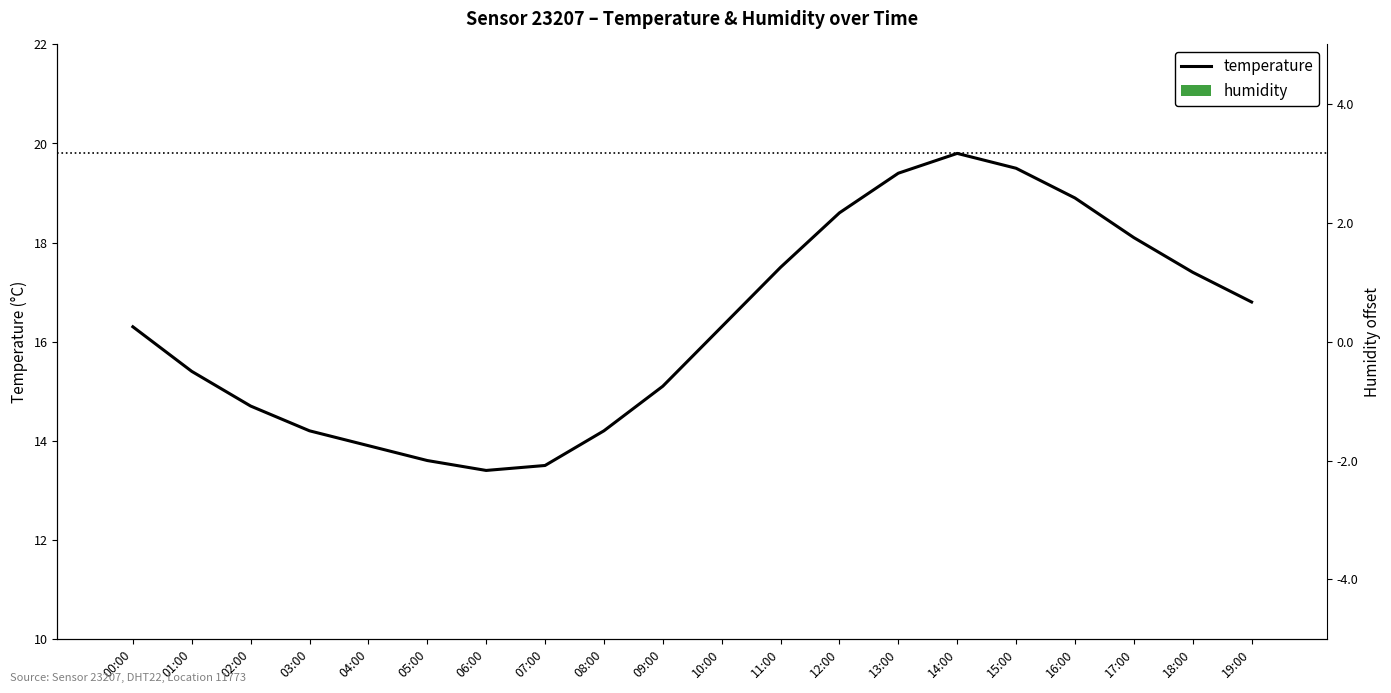

Reading left to right, list all the values displayed in this chart.

temperature: 00:00=16.3	01:00=15.4	02:00=14.7	03:00=14.2	04:00=13.9	05:00=13.6	06:00=13.4	07:00=13.5	08:00=14.2	09:00=15.1	10:00=16.3	11:00=17.5	12:00=18.6	13:00=19.4	14:00=19.8	15:00=19.5	16:00=18.9	17:00=18.1	18:00=17.4	19:00=16.8
humidity: 00:00=0.0	01:00=0.0	02:00=0.0	03:00=0.0	04:00=0.0	05:00=0.0	06:00=0.0	07:00=0.0	08:00=0.0	09:00=0.0	10:00=0.0	11:00=0.0	12:00=0.0	13:00=0.0	14:00=0.0	15:00=0.0	16:00=0.0	17:00=0.0	18:00=0.0	19:00=0.0